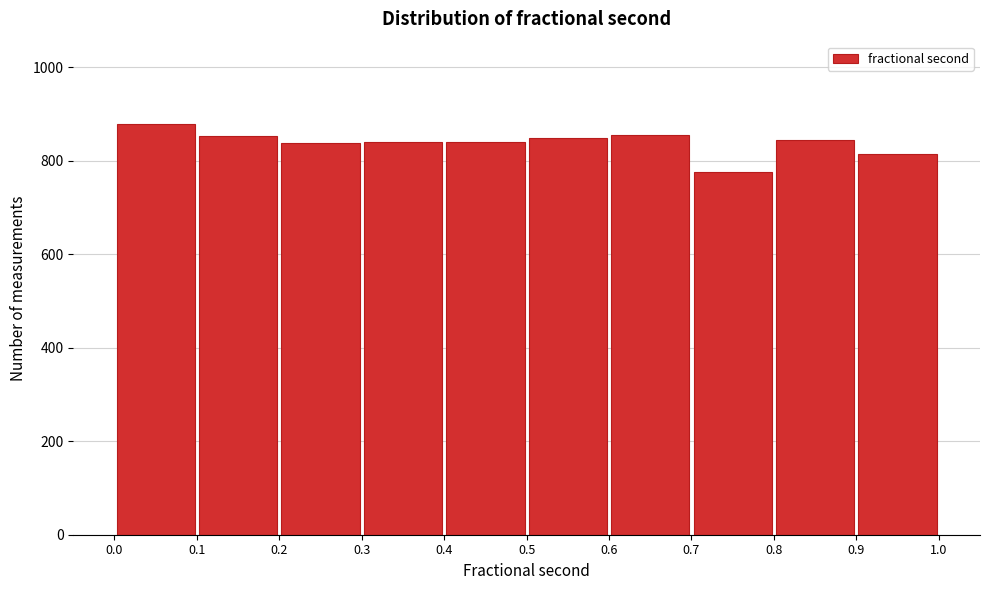

What is the height of the bar covering 0.4 to 0.5 on the x-axis? The values are not printed on the chart, so give them approximately, as read against the axis.

840